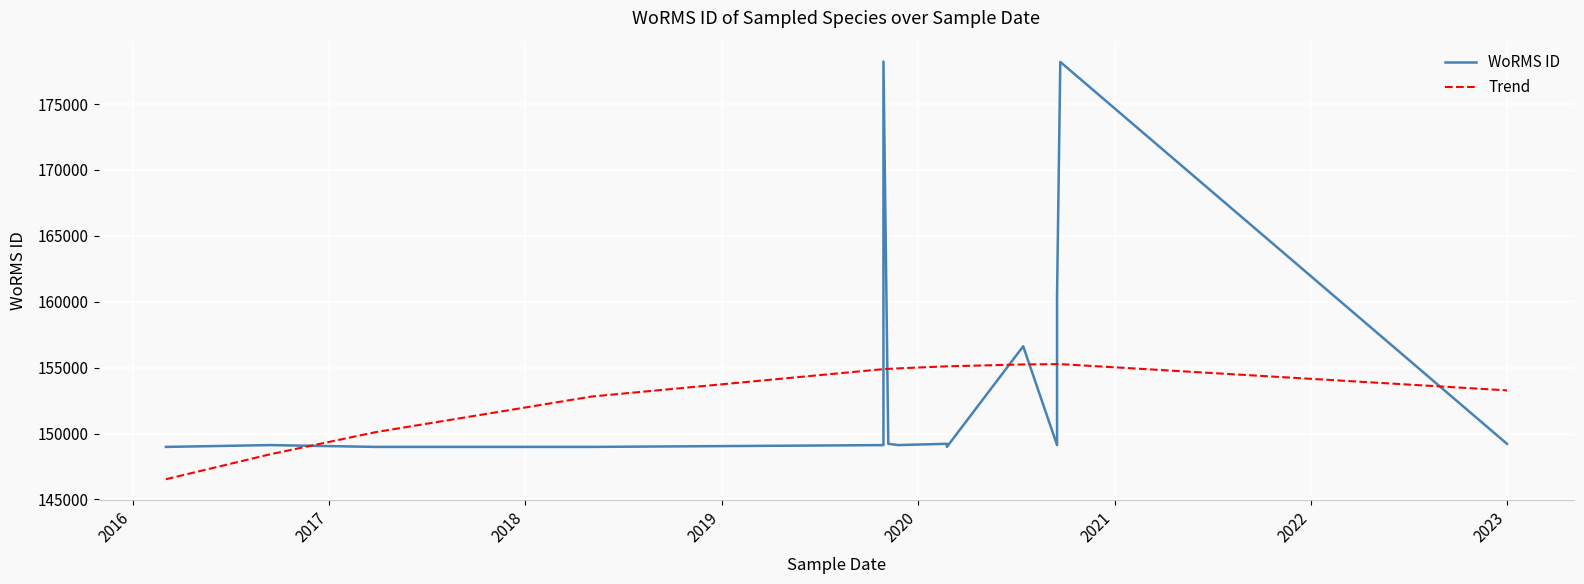

What is the difference between the WoRMS ID values at 2016 and 2018?

138.0